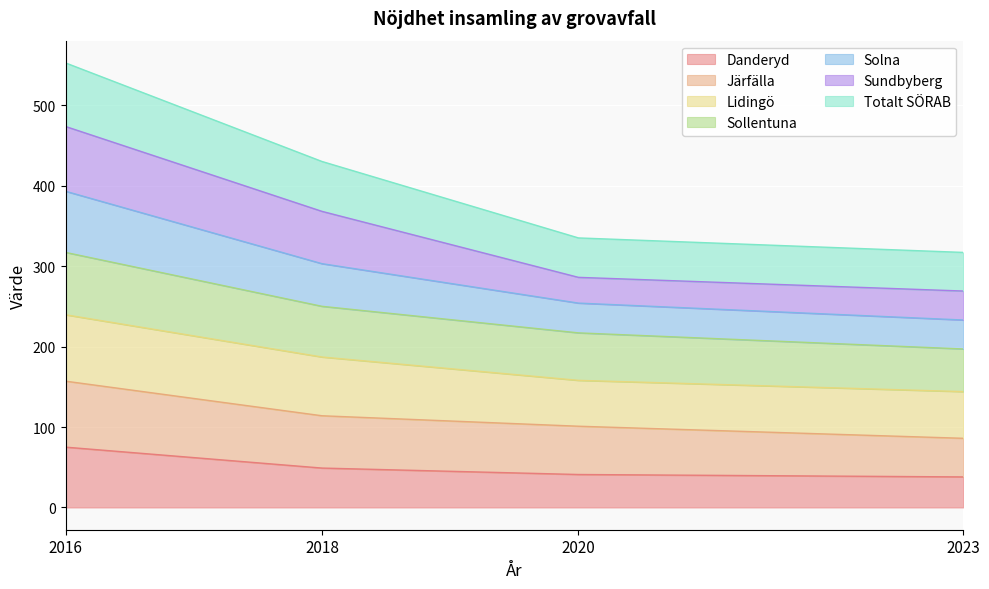

Is it true that Danderyd equals 75.0 at 2016?

True